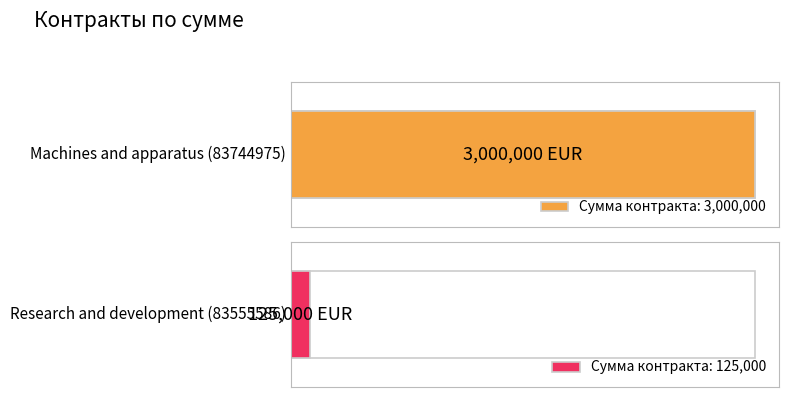

Count the number of data series in this chart.

1